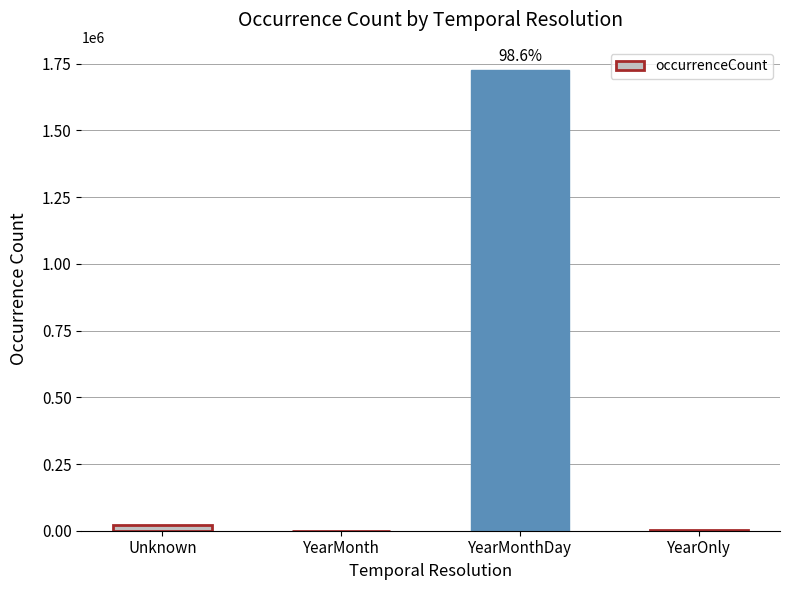

What is the maximum value shown in the chart?

1726843